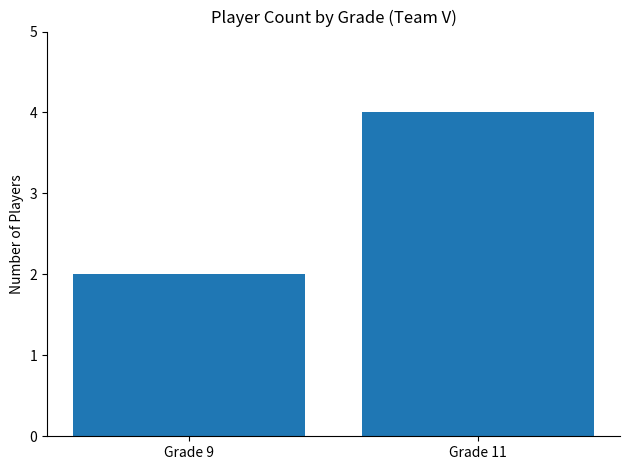

What is the value of the 1st bar from the left?

2